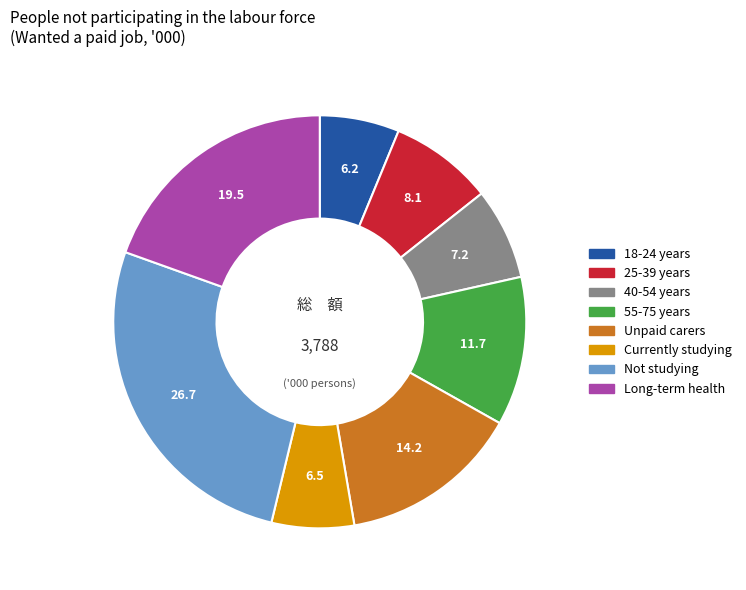

Does any single category account for the majority?

No